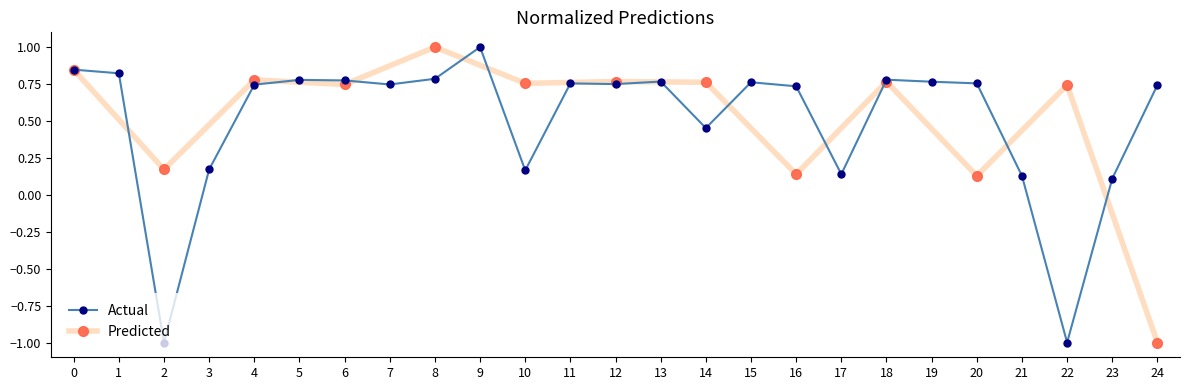

The Actual series shows 0.4 at 24. True or false?

False